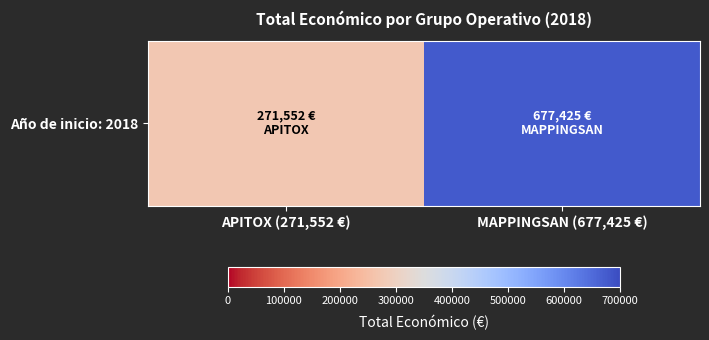

What is the sum of the values at APITOX (271,552 €) and MAPPINGSAN (677,425 €)?

948977